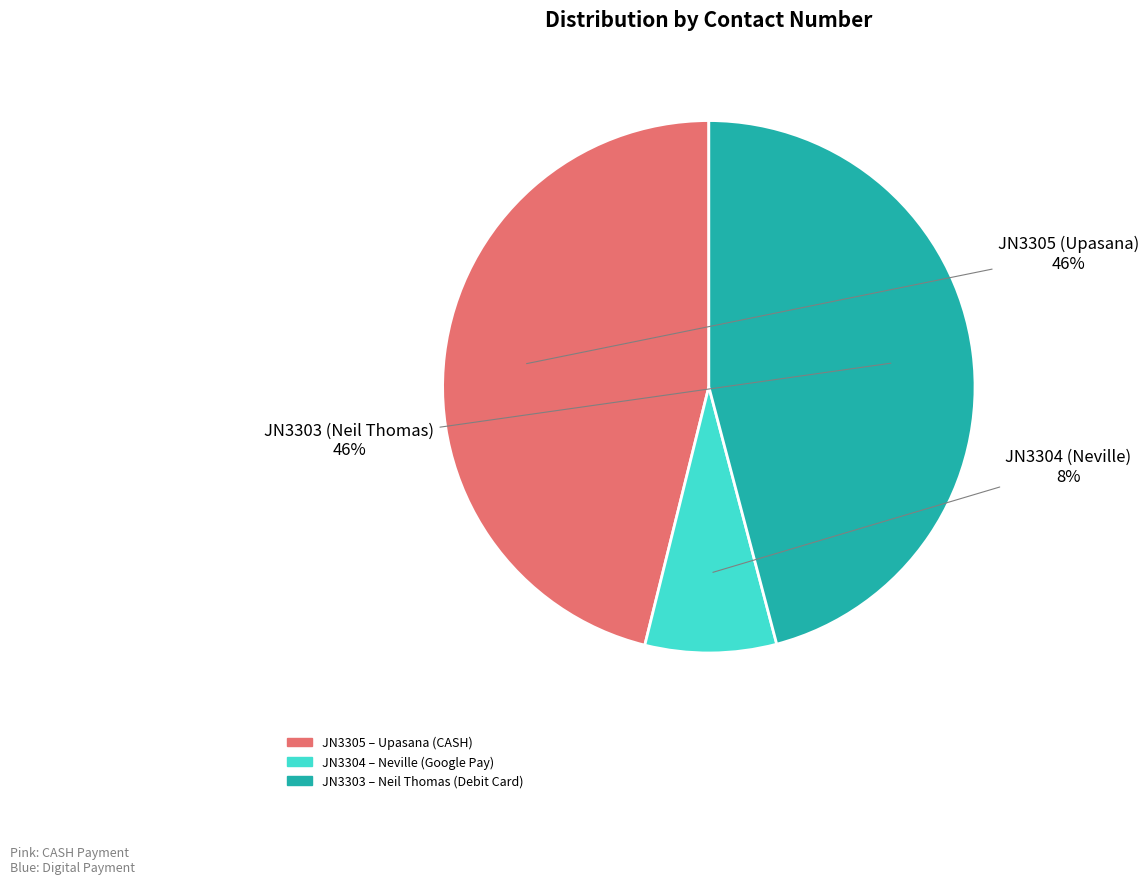

Which slice is the smallest?

JN3304 (Neville)